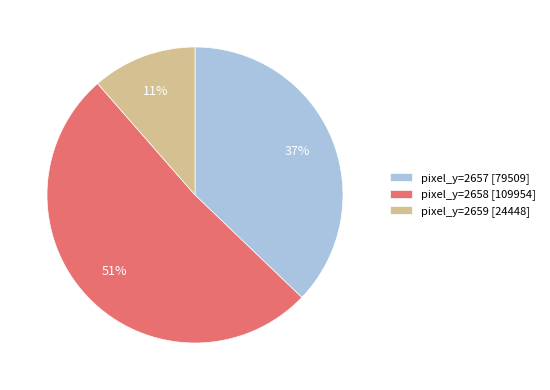

Rank the categories by value from highest to lowest.

pixel_y=2658 [109954], pixel_y=2657 [79509], pixel_y=2659 [24448]